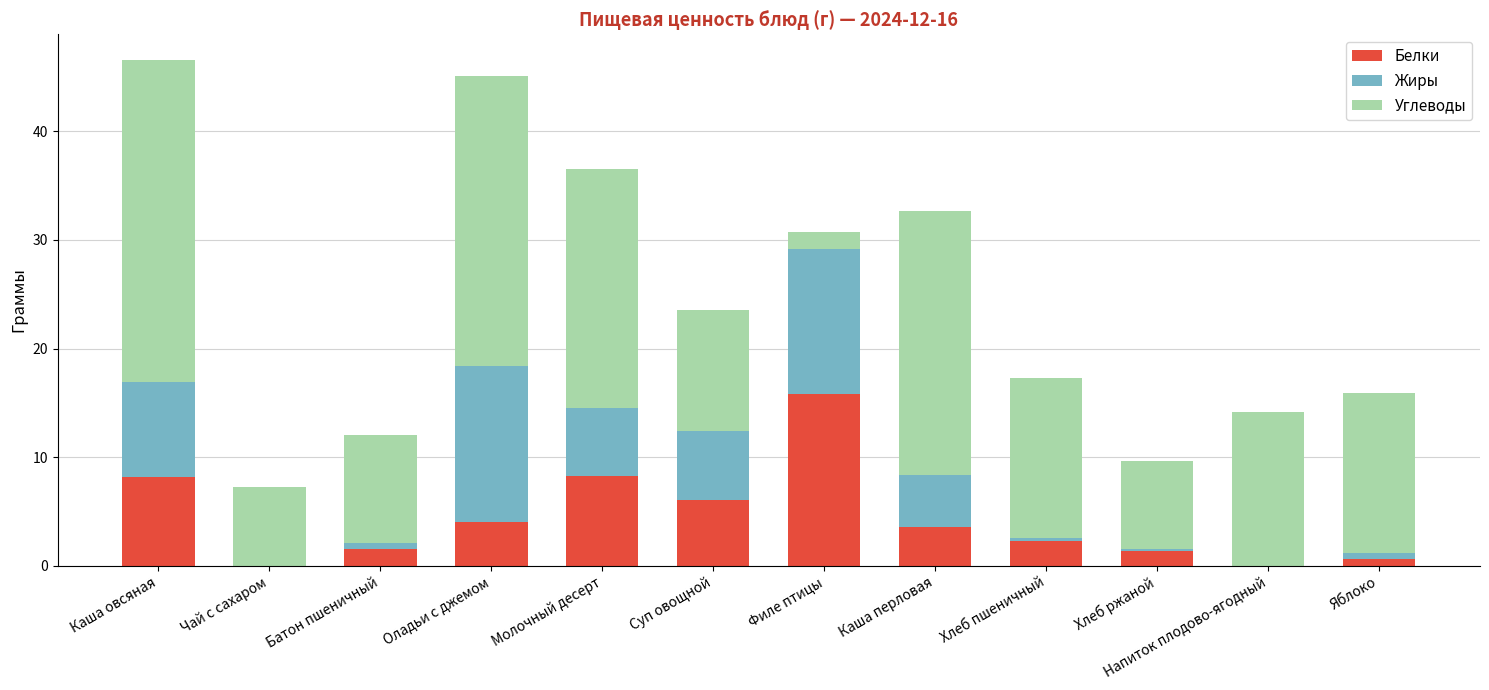

True or false: Белки has a value of 8.2 at Молочный десерт.

True